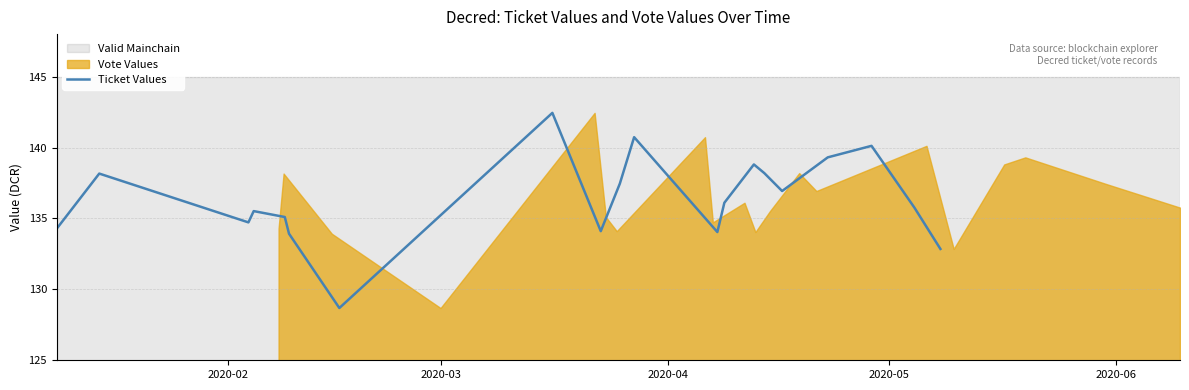

How many lines are shown in the chart?

1